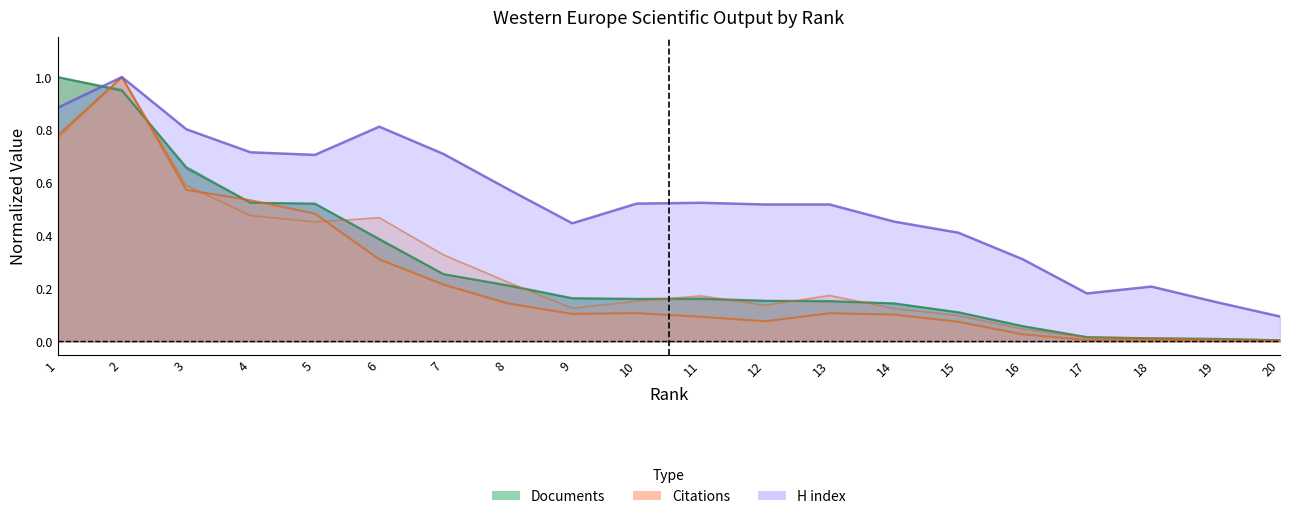

True or false: H index has more than 1 points higher than both neighbors.

True